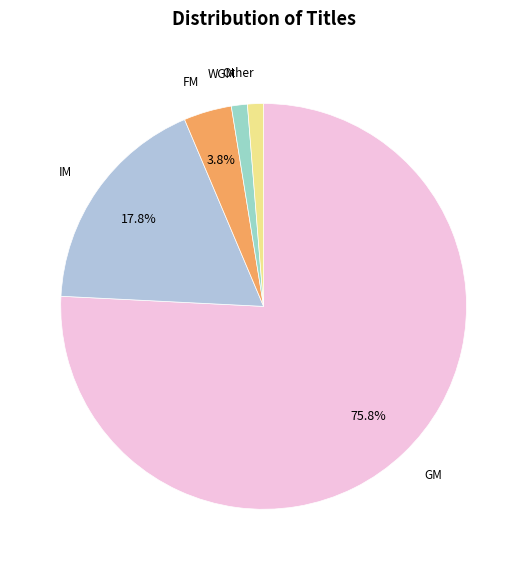

Rank the categories by value from lowest to highest.

WGM, Other, FM, IM, GM